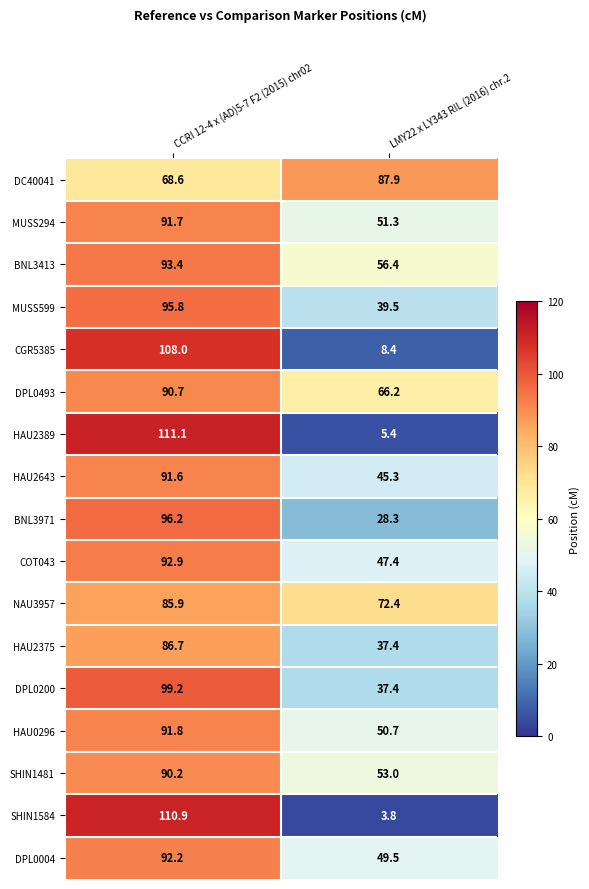

What is the sum of the DC40041 values at LMY22 x LY343 RIL (2016) chr.2 and CCRI 12-4 x (AD)5-7 F2 (2015) chr02?

156.5